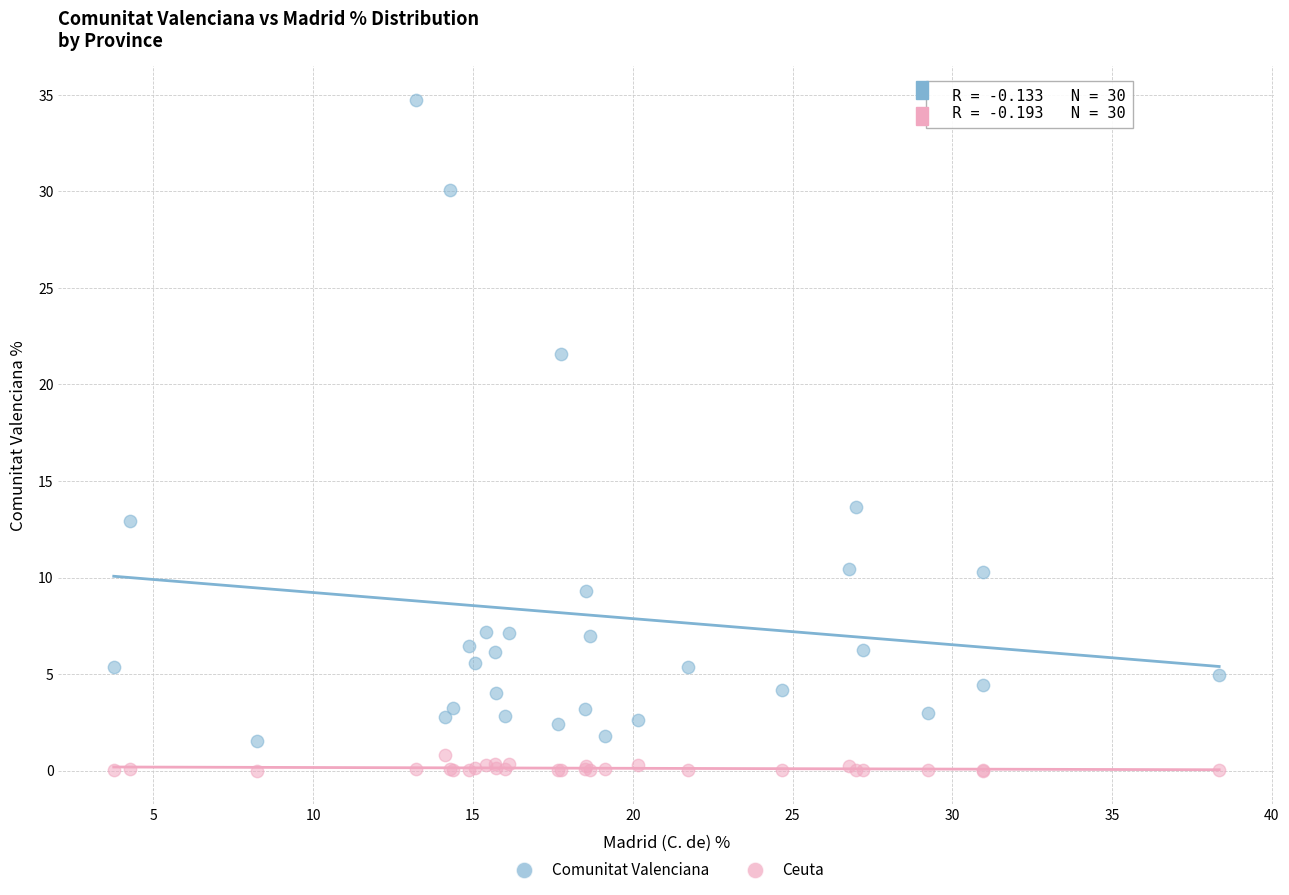

Across all series, what Y value is closest to 17?

13.6